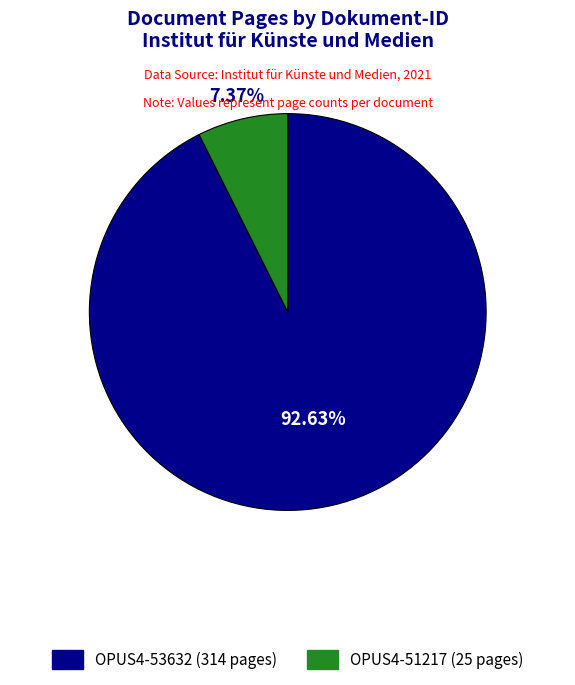

Approximately how many times larger is the value at OPUS4-51217 compared to OPUS4-53632?

0.1